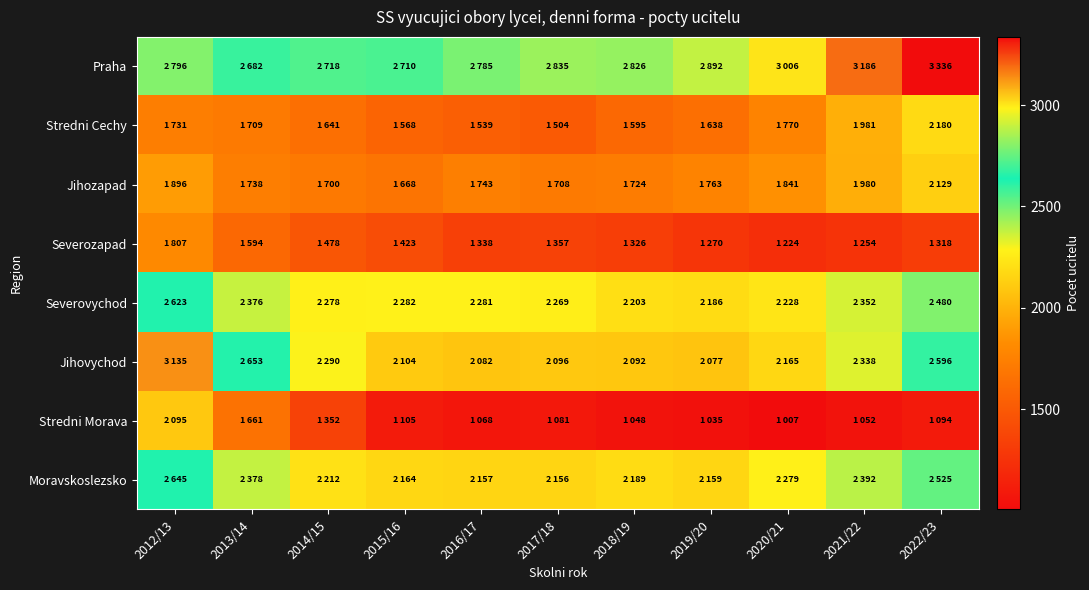

At which category does the chart reach its minimum across all series?

2020/21